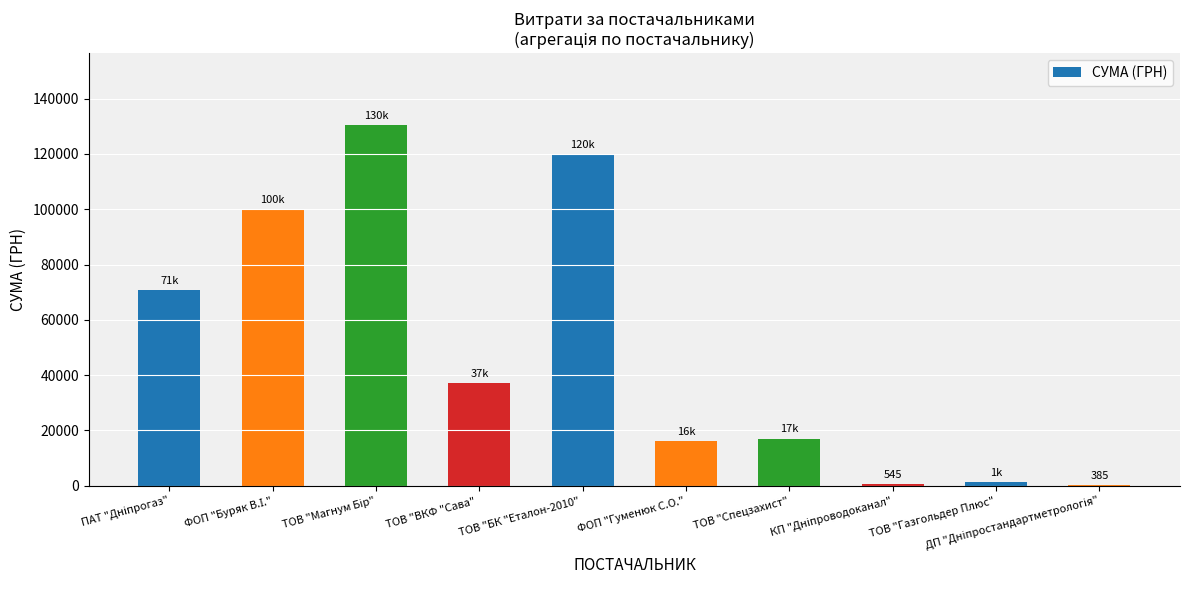

What value does the data have at ФОП "Гуменюк С.О."?

16200.0